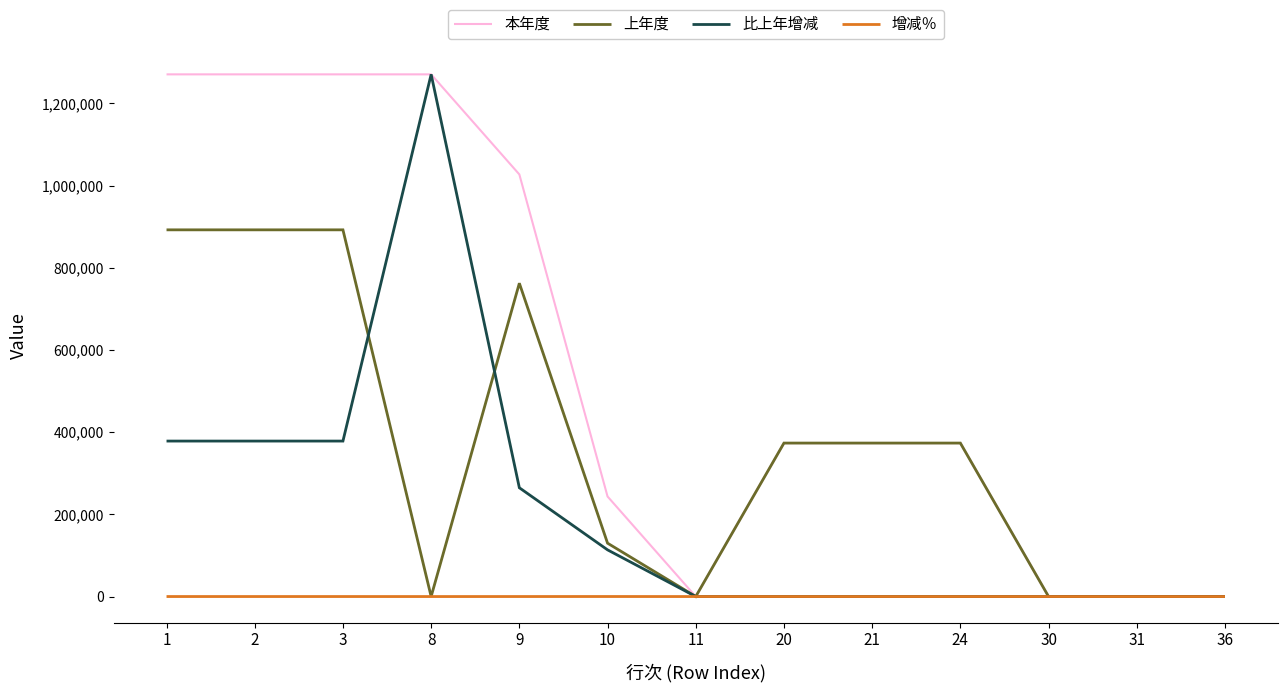

What is the approximate value of 比上年增减 at 8?

1270812.4